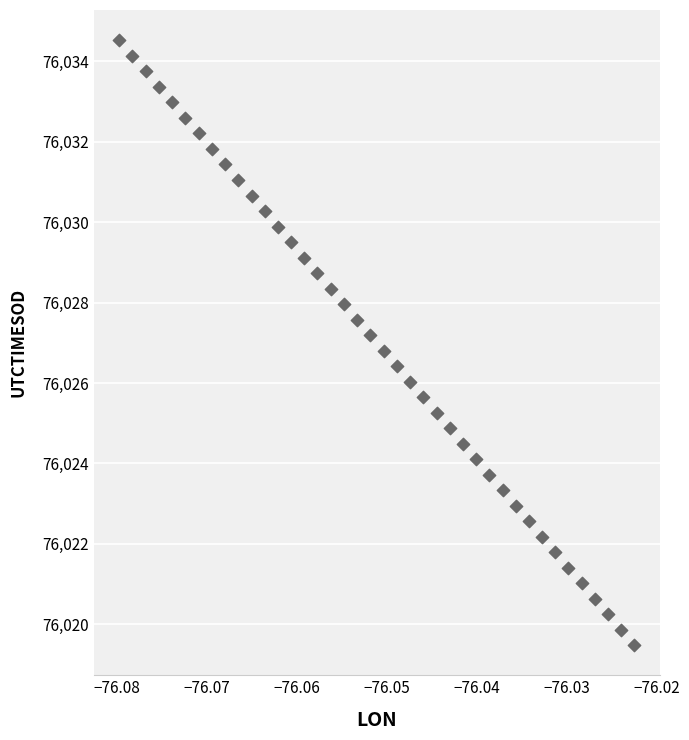

What is the range of Y values (max minus min)?

15.0